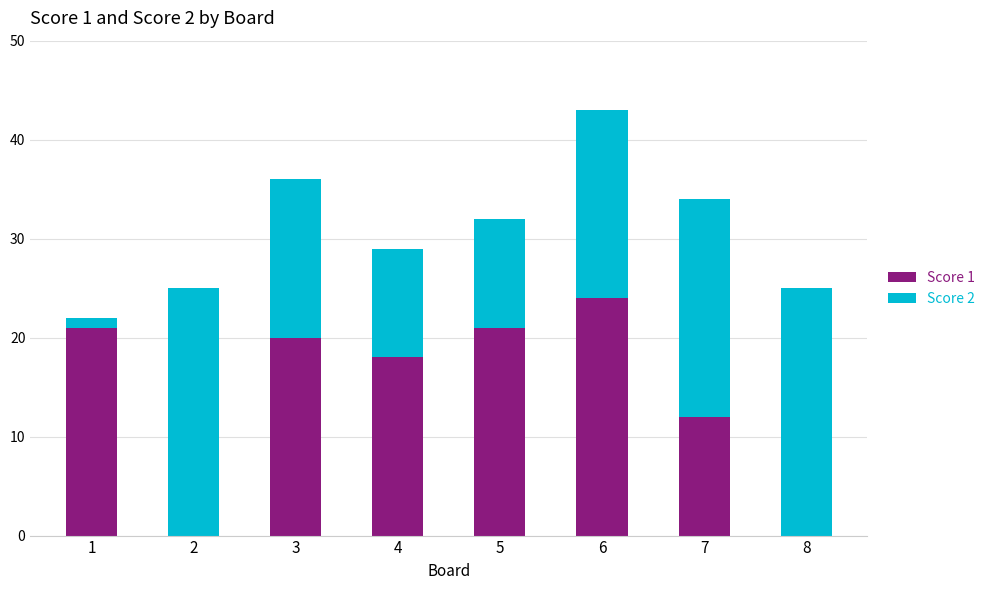

At which category is the sum across all series the highest?

6